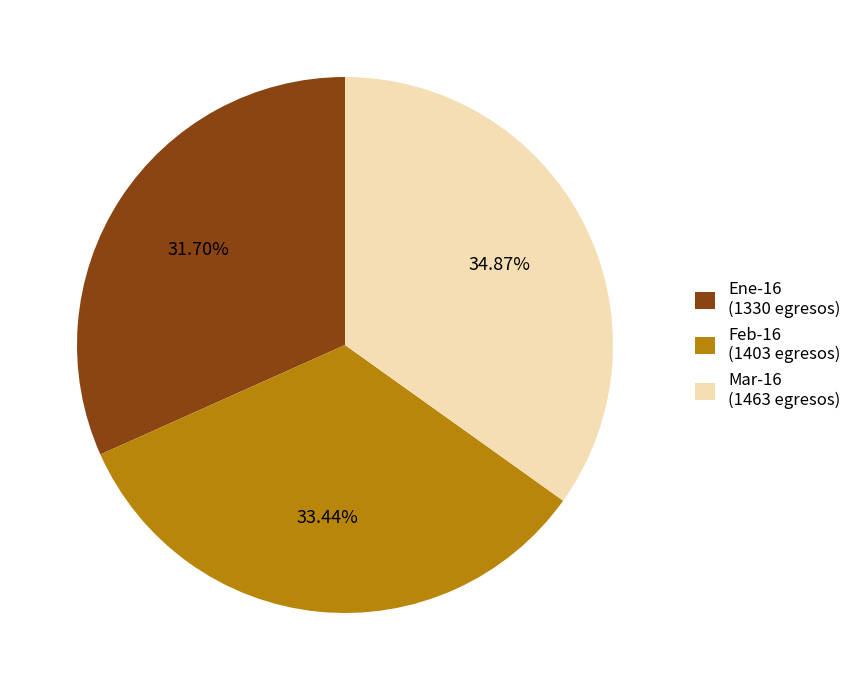

Rank the categories by value from highest to lowest.

Mar-16 (1463 egresos), Feb-16 (1403 egresos), Ene-16 (1330 egresos)